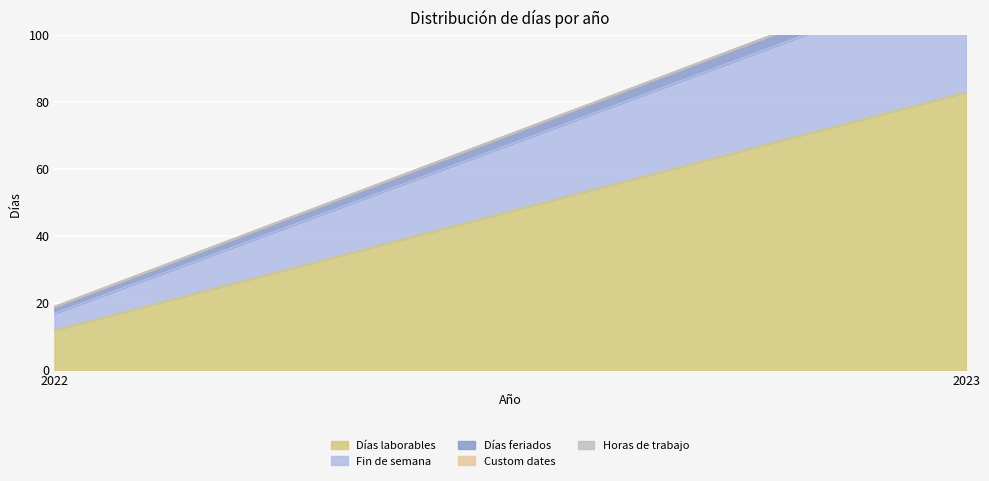

Is the value of Custom dates at 2023 greater than the value of Días feriados at 2023?

No